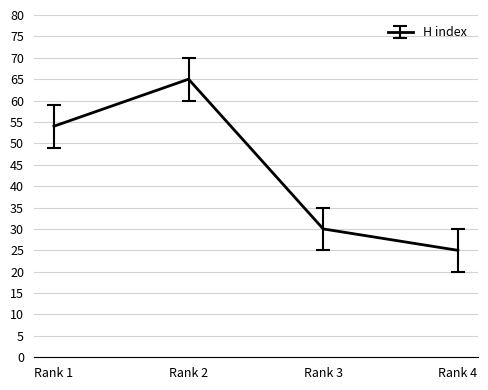

What is the change in value from Rank 3 to Rank 4?

-5